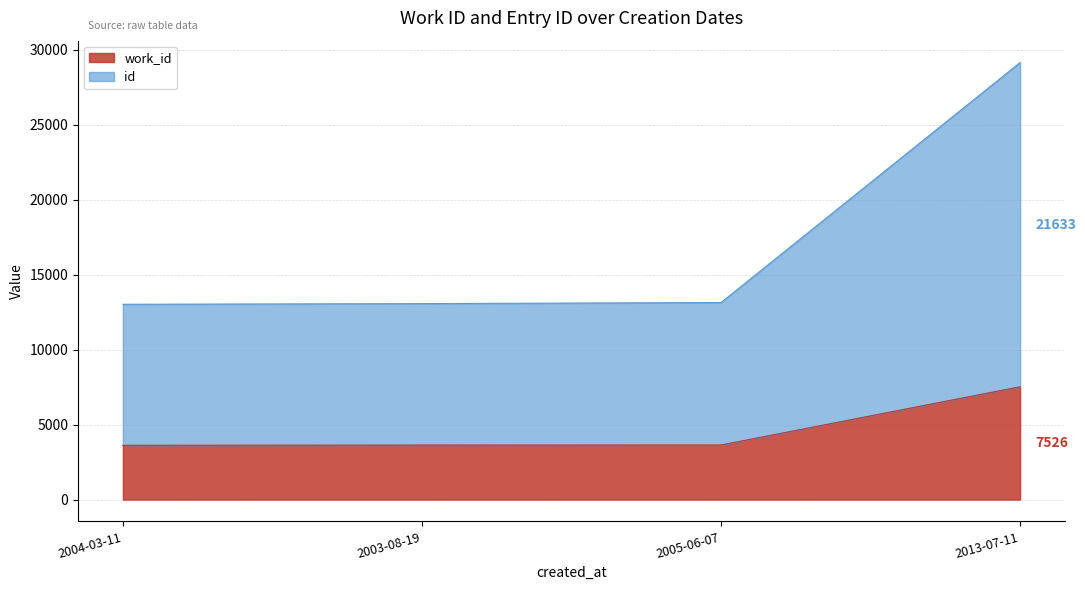

Which has a higher value, 2013-07-11 or 2004-03-11?

2013-07-11